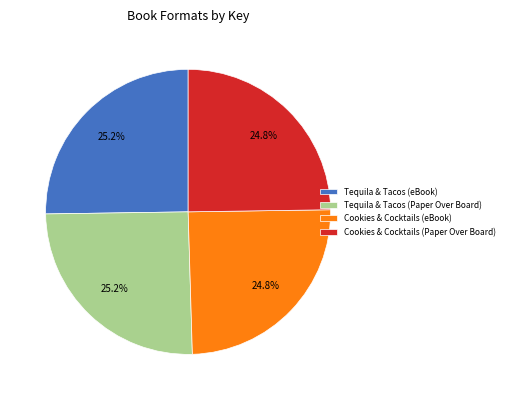

Approximately how many times larger is the value at Cookies & Cocktails (Paper Over Board) compared to Cookies & Cocktails (eBook)?

1.0